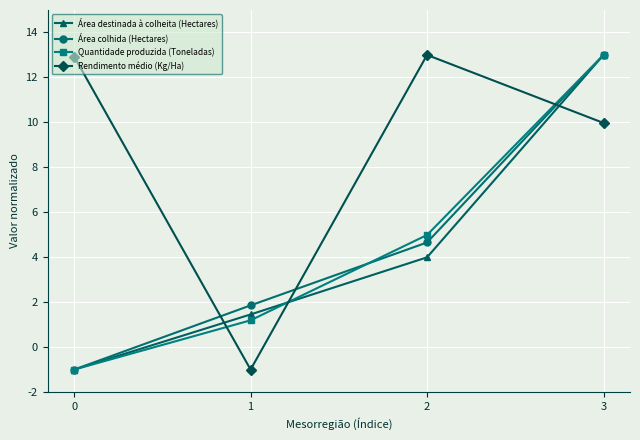

Reading right to left, list all the values displayed in this chart.

Área destinada à colheita (Hectares): 3=13.0	2=4.0	1=1.5	0=-1.0
Área colhida (Hectares): 3=13.0	2=4.7	1=1.9	0=-1.0
Quantidade produzida (Toneladas): 3=13.0	2=5.0	1=1.2	0=-1.0
Rendimento médio (Kg/Ha): 3=10.0	2=13.0	1=-1.0	0=12.9